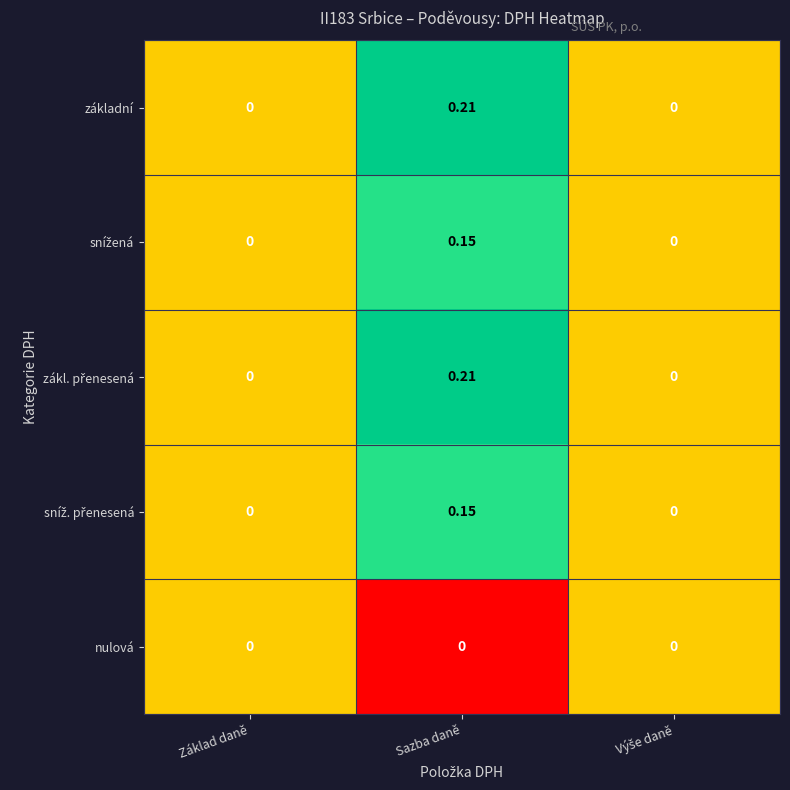

How many series are shown in this chart?

5